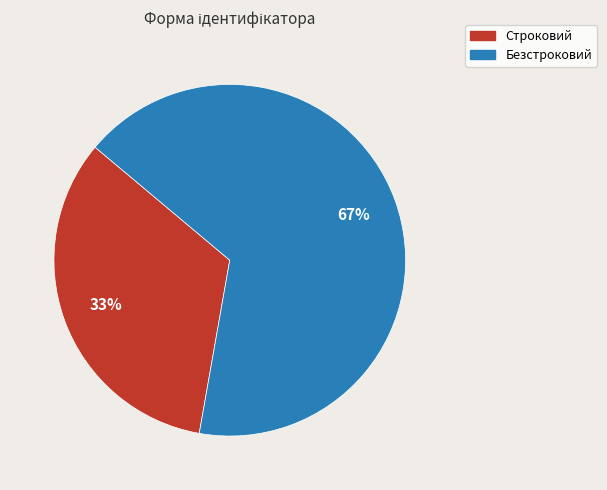

What is the ratio of the value at Безстроковий to the value at Строковий?

2.0